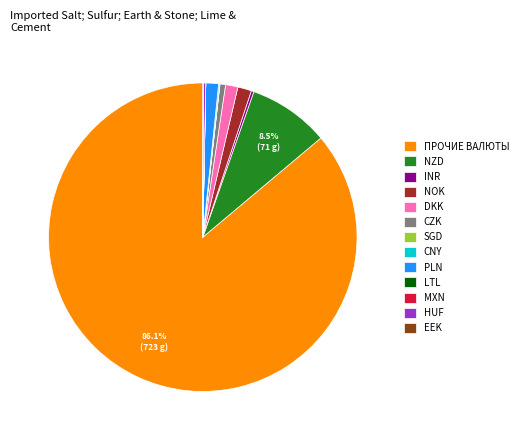

Does any single category account for the majority?

Yes